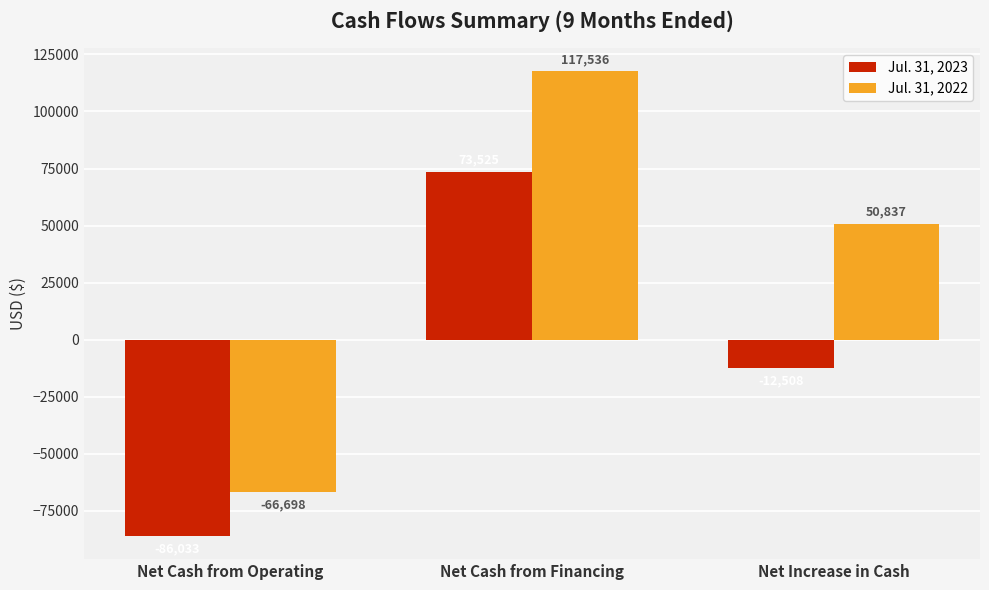

Rank the series at Net Cash from Financing from lowest to highest value.

Jul. 31, 2023, Jul. 31, 2022